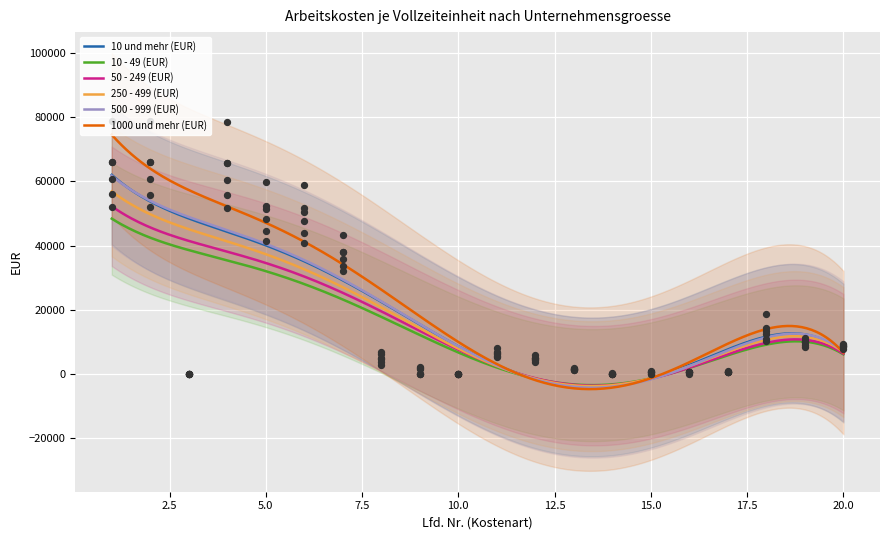

At which category is the sum across all series the highest?

1